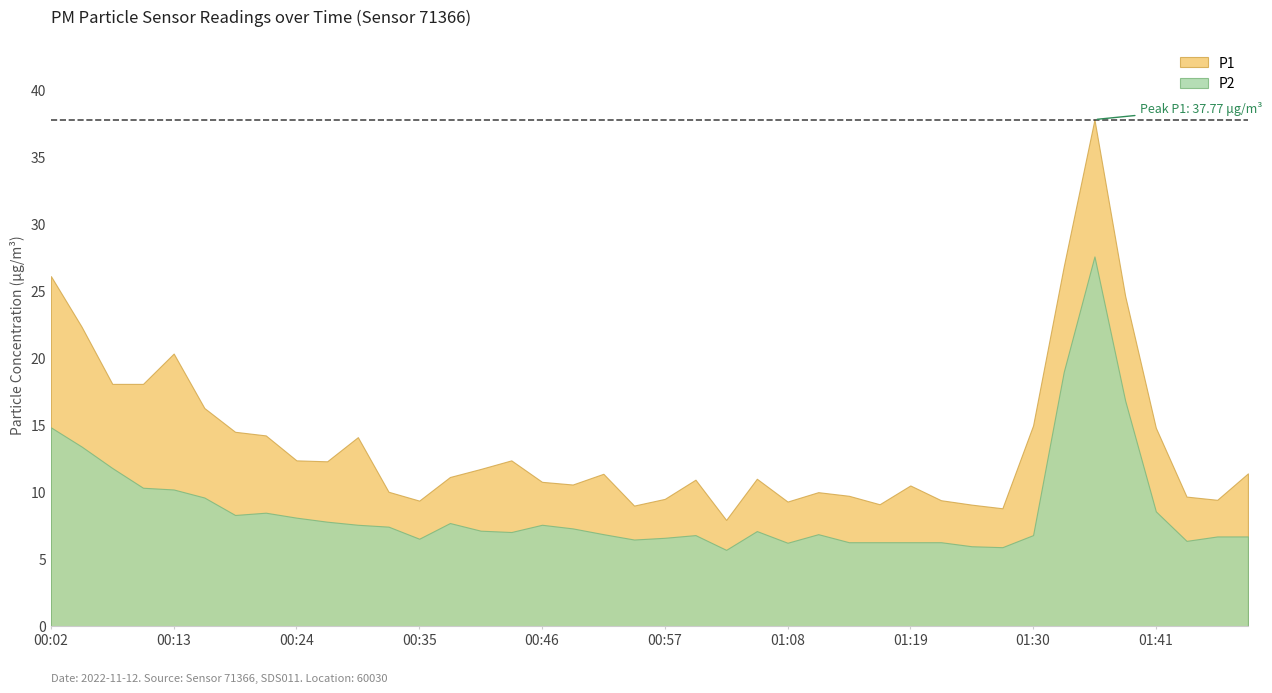

What are all the series names shown in the legend?

P1, P2